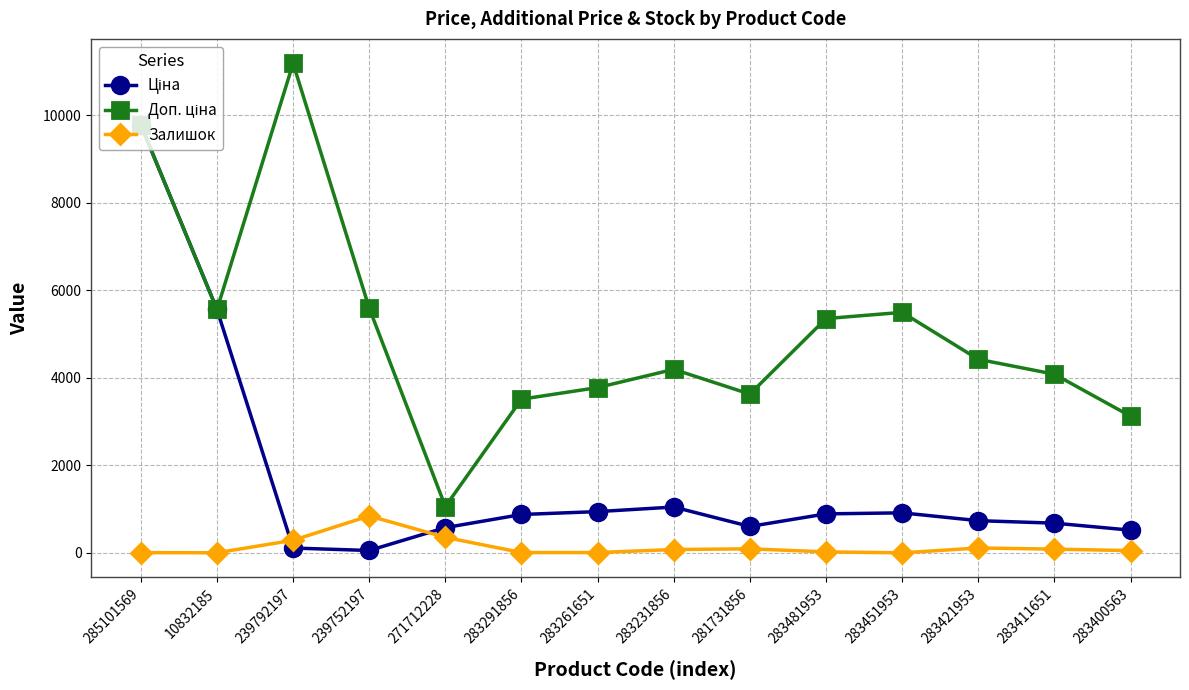

True or false: Залишок has a value of 356.0 at 271712228.

True